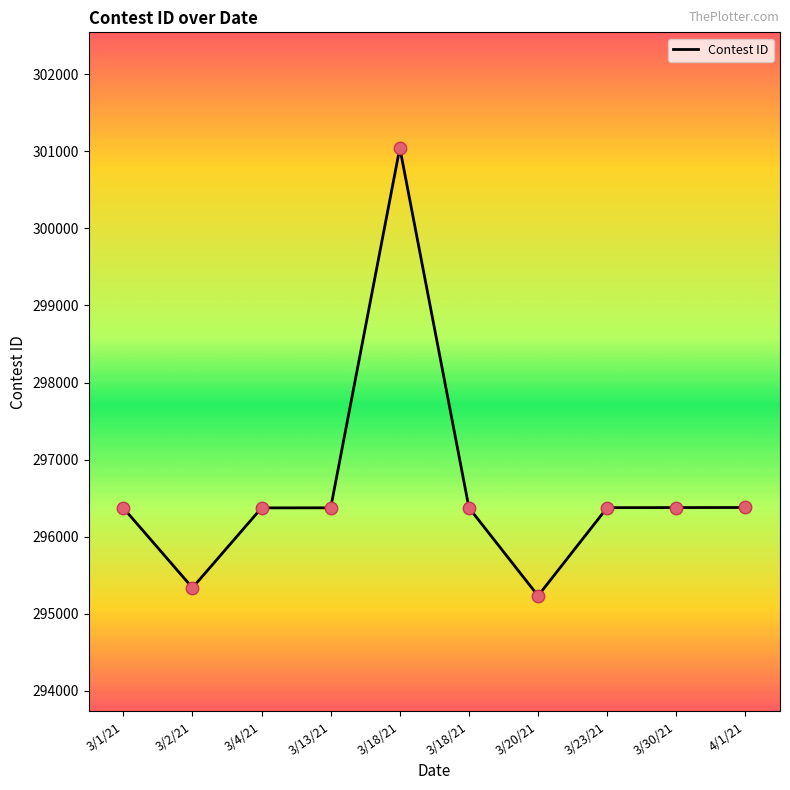

What is the change in value from 3/18/21 to 4/1/21?

+3